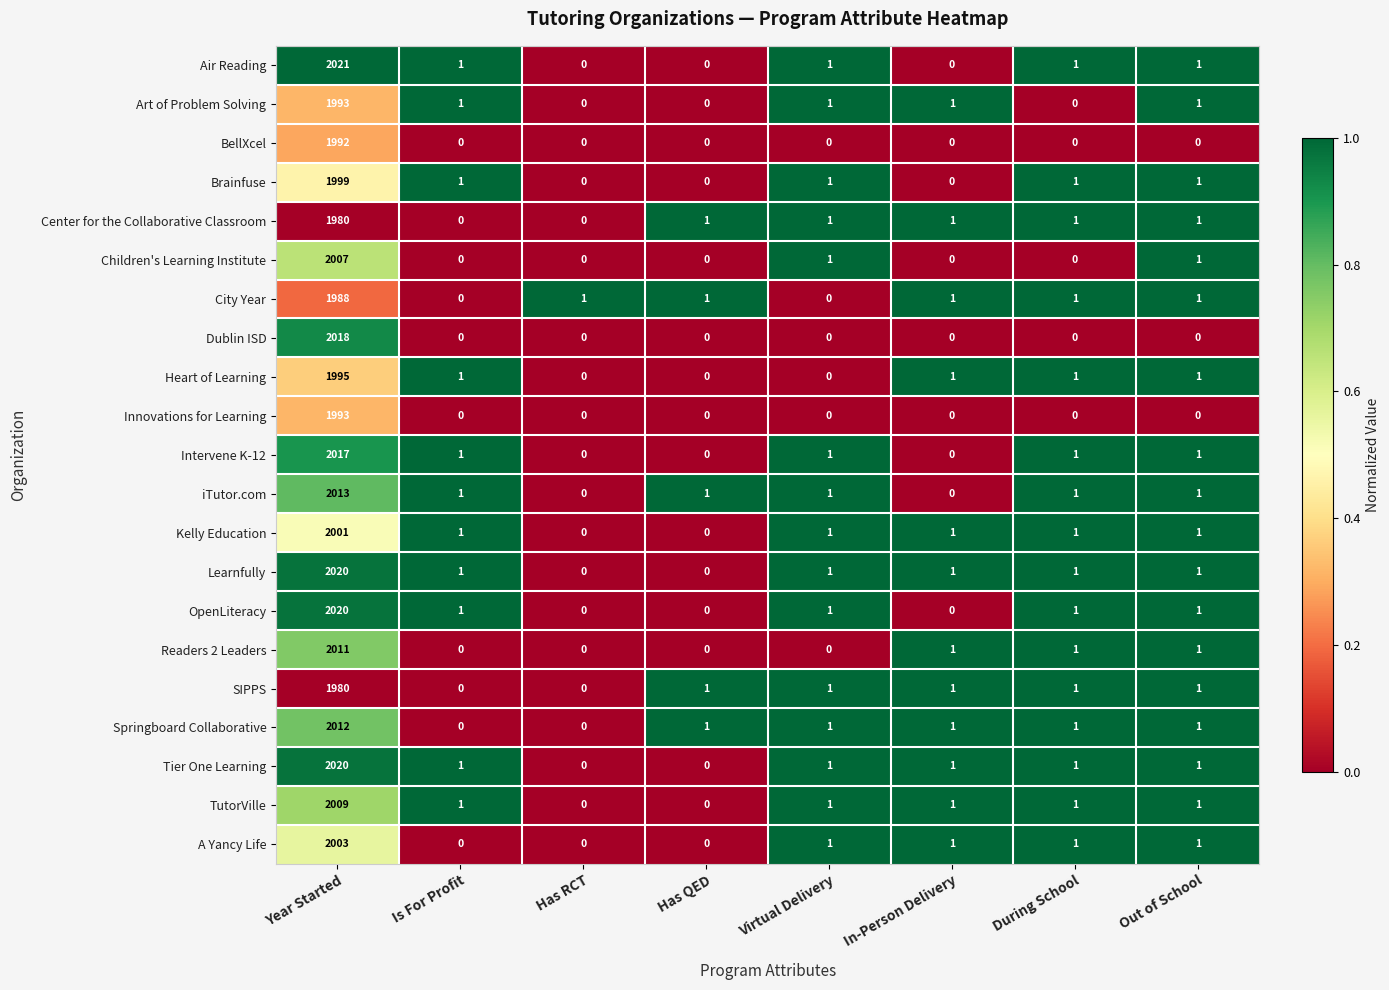

At which category is the sum across all series the highest?

Year Started